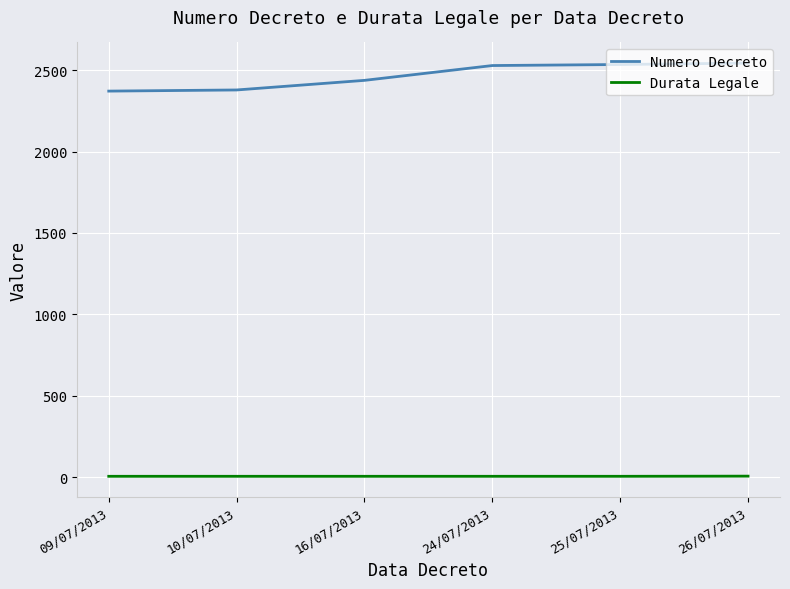

What is the greatest value displayed?

2543.0